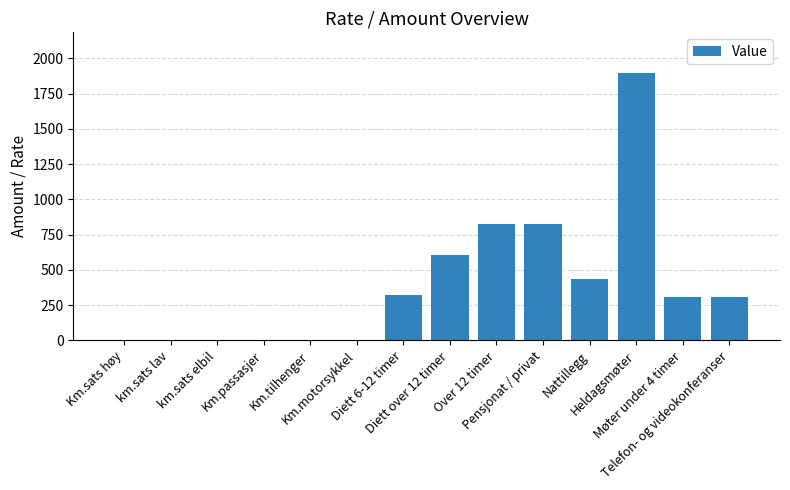

What is the maximum value shown in the chart?

1900.0